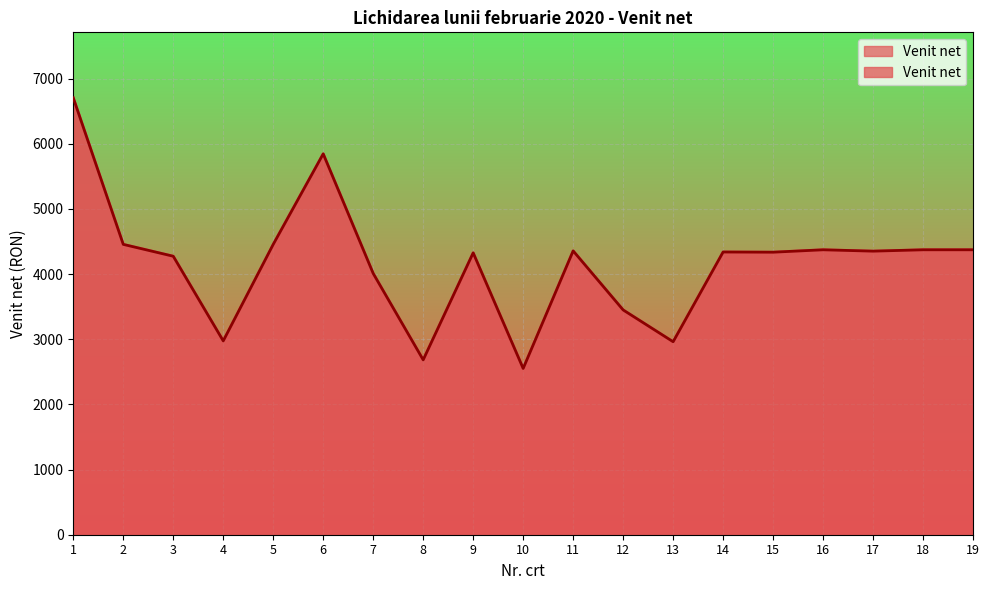

Reading right to left, list all the values displayed in this chart.

4372	4372	4351	4372	4335	4338	2961	3449	4355	2551	4325	2683	4009	5844	4455	2974	4273	4455	6703